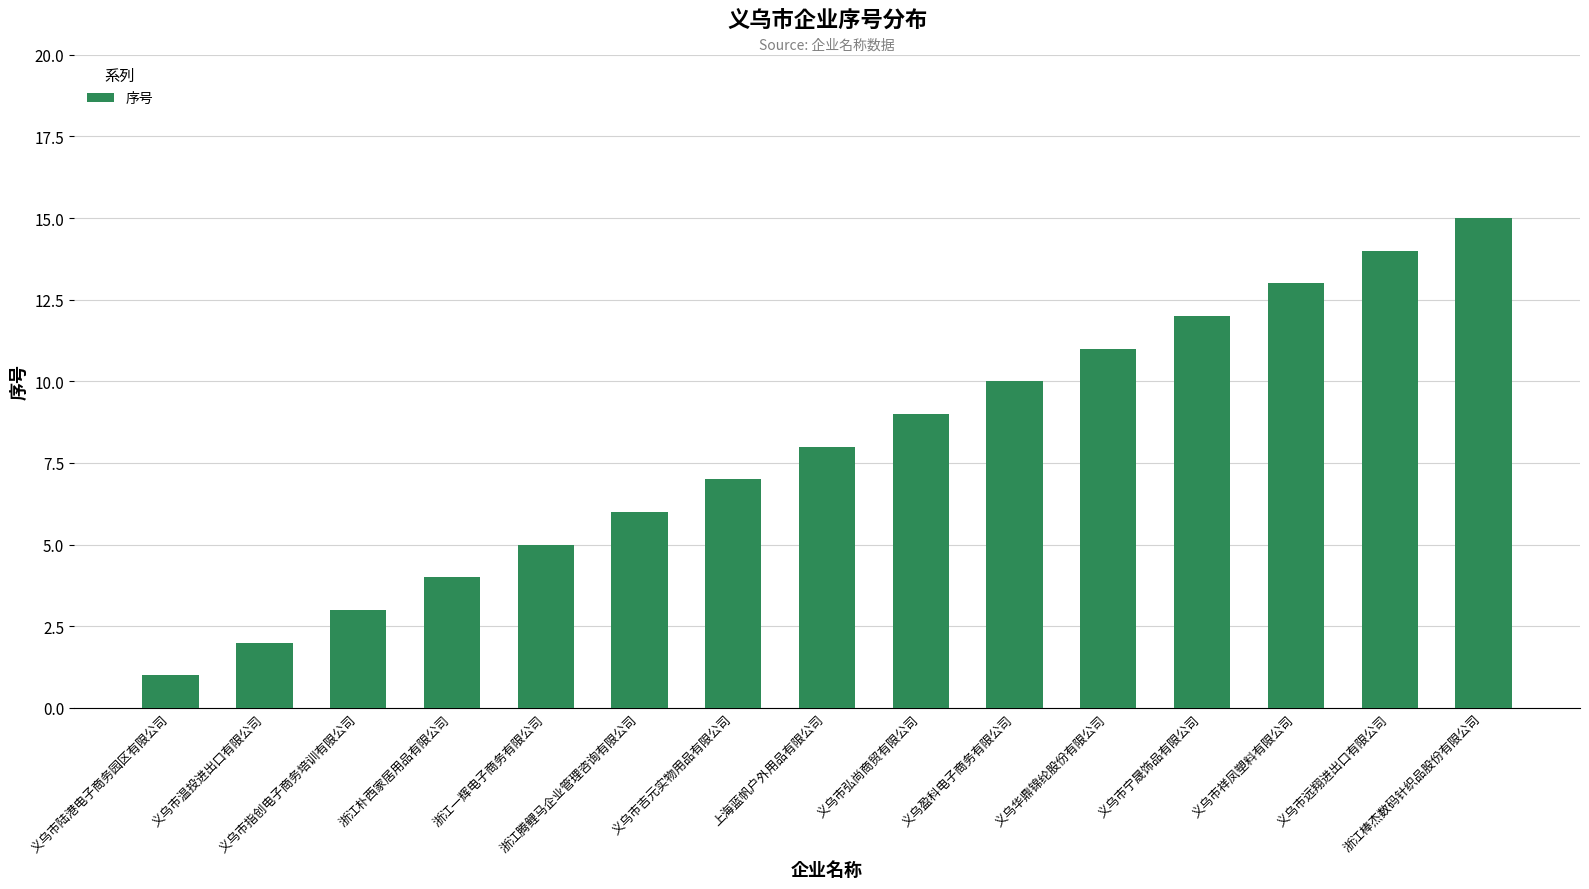

What is the difference between the values at 义乌市指创电子商务培训有限公司 and 义乌市宁晟饰品有限公司?

9